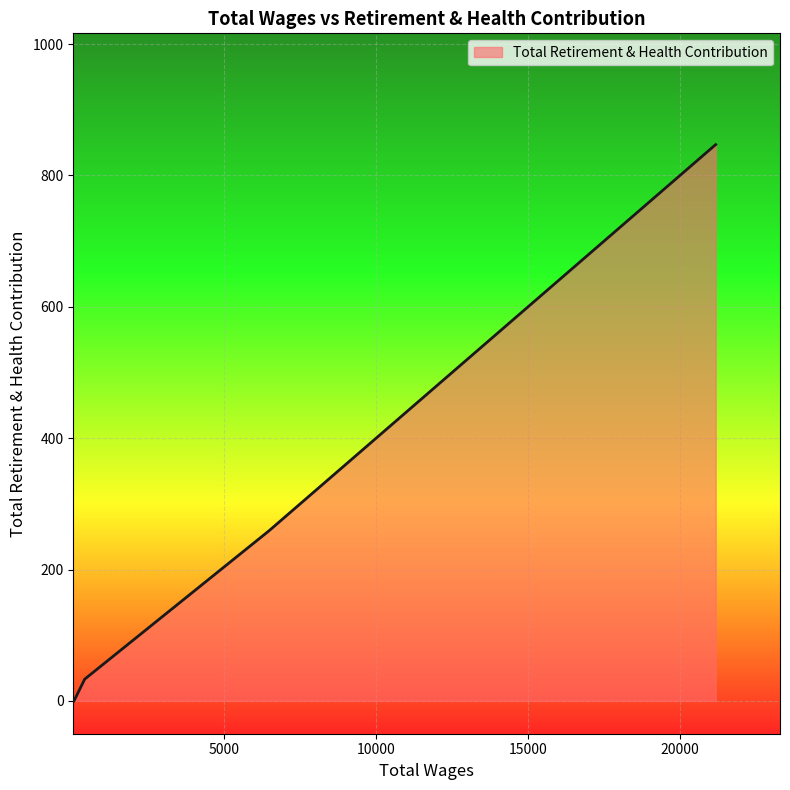

What is the maximum value shown in the chart?

847